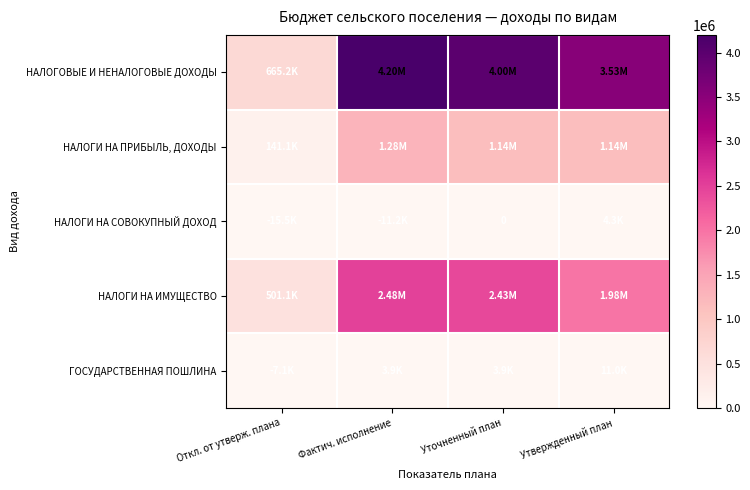

What is the maximum value shown in the chart?

4198768.6